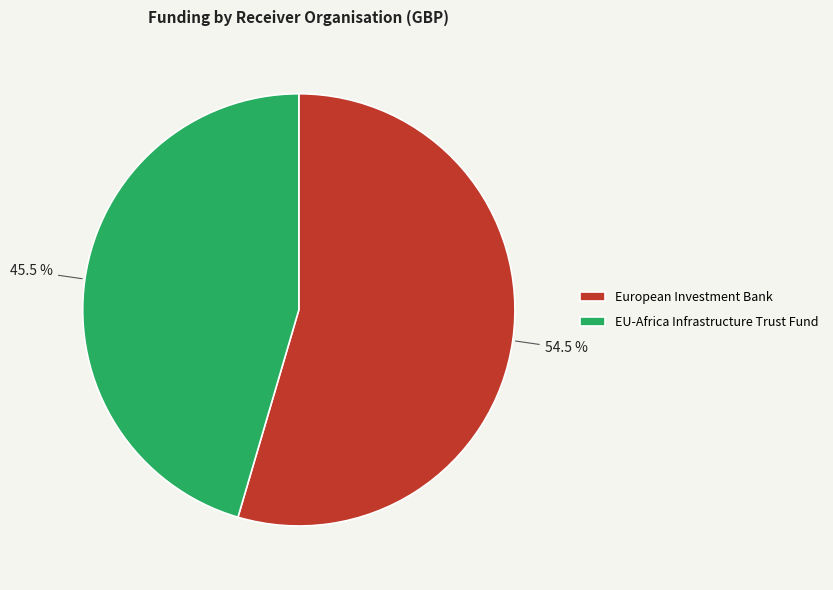

Which has a higher value, European Investment Bank or EU-Africa Infrastructure Trust Fund?

European Investment Bank